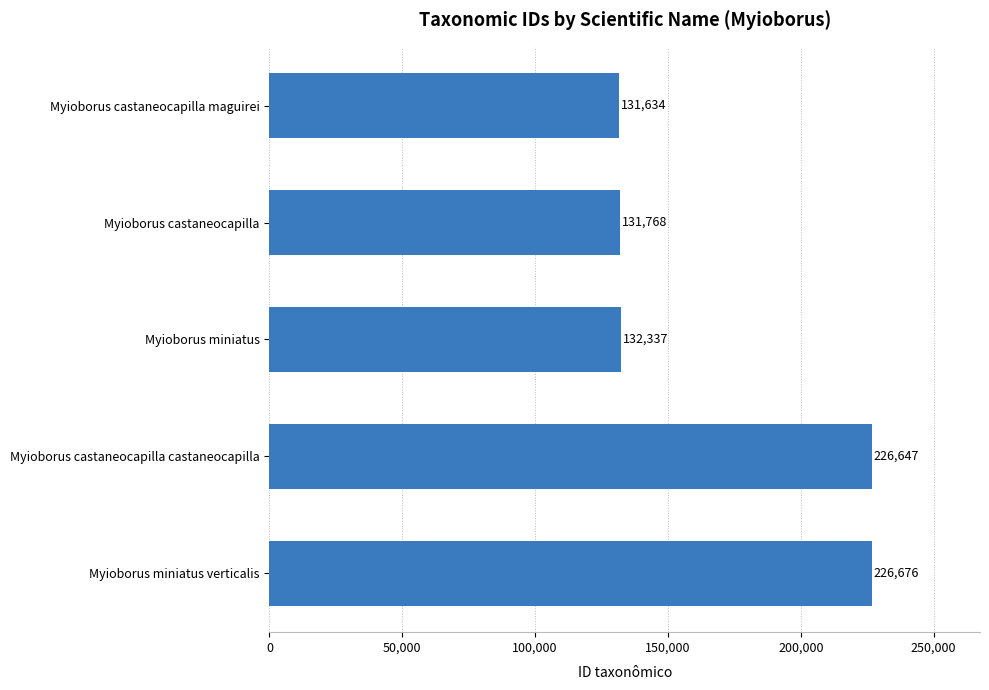

Reading top to bottom, transcribe all the data shown in this chart.

Myioborus castaneocapilla maguirei=131634	Myioborus castaneocapilla=131768	Myioborus miniatus=132337	Myioborus castaneocapilla castaneocapilla=226647	Myioborus miniatus verticalis=226676